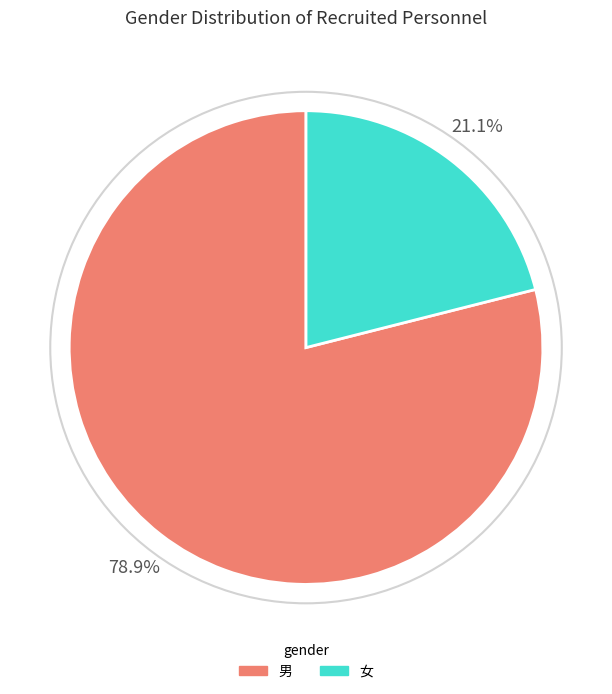

Approximately how many times larger is the value at 女 compared to 男?

0.3